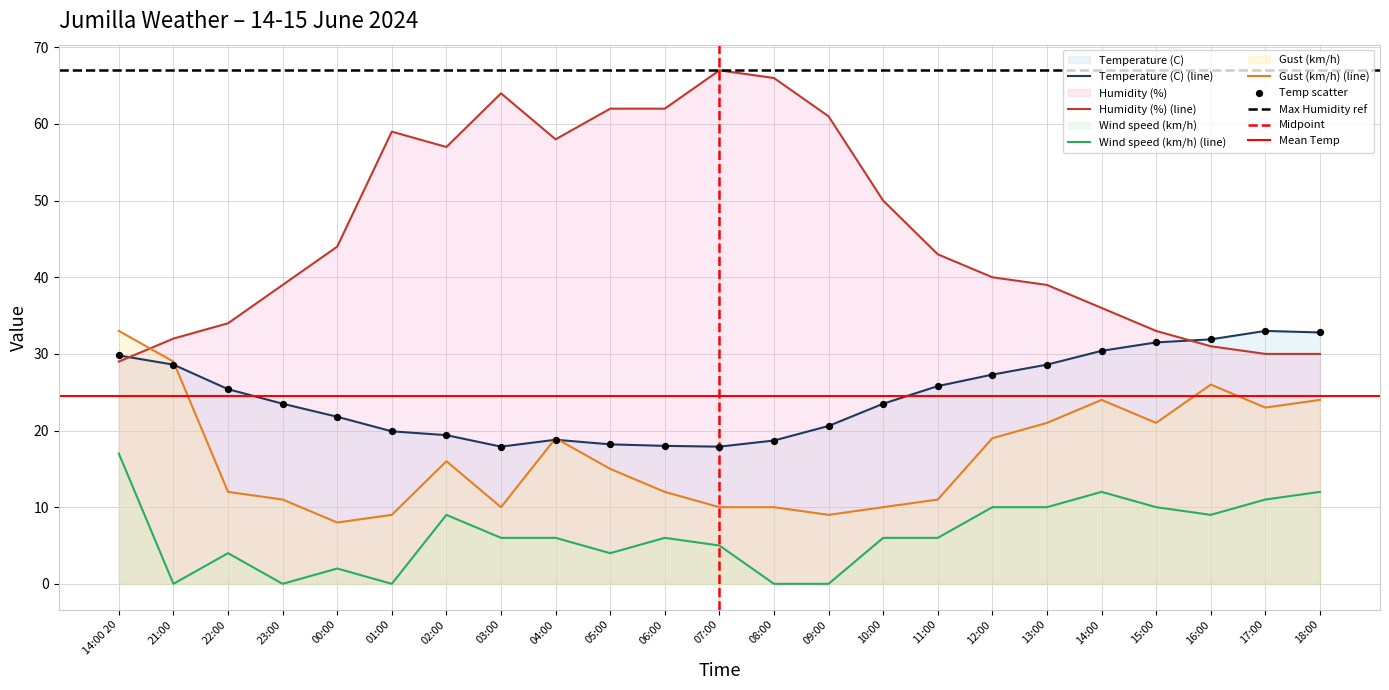

At which category is the sum across all series the highest?

14:00 20